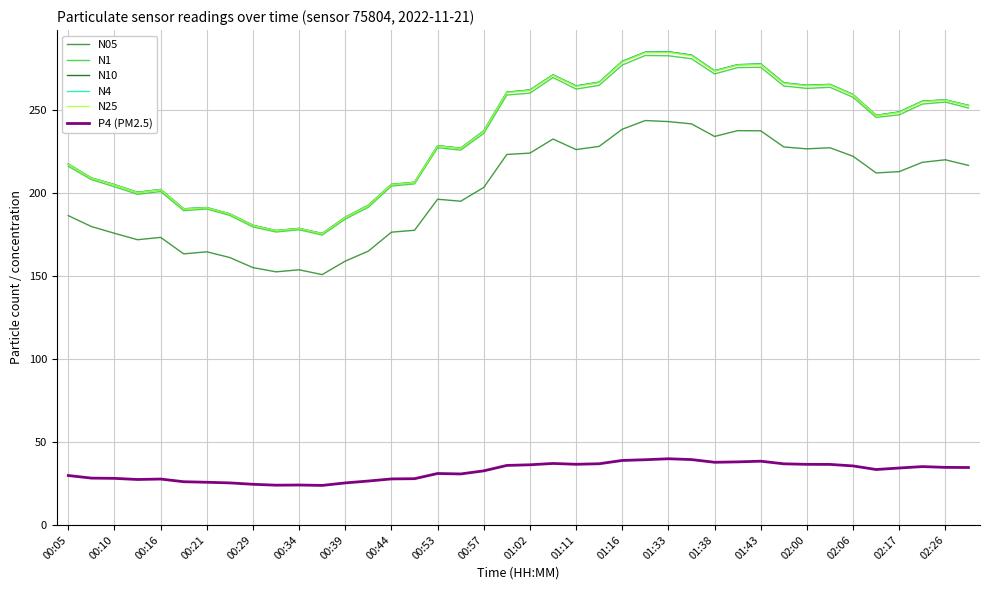

What is the minimum value shown in the chart?

23.8